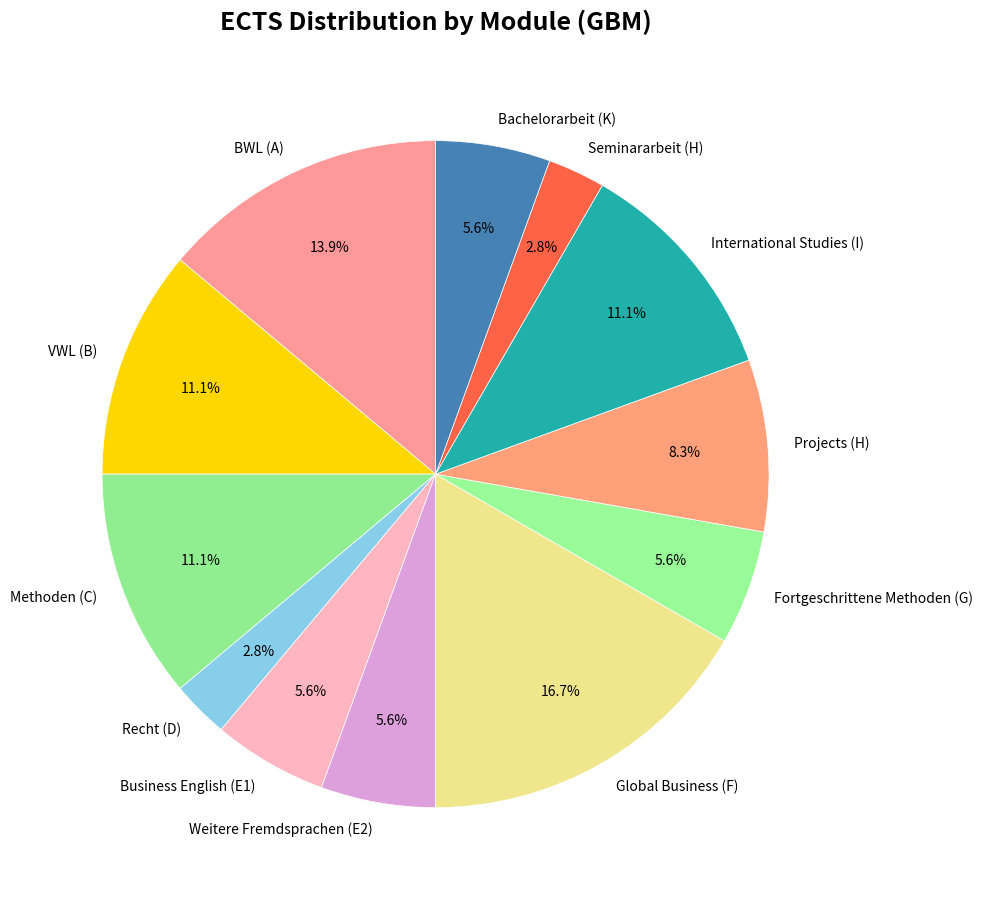

Is the sum of Projects (H) and BWL (A) greater than half?

No